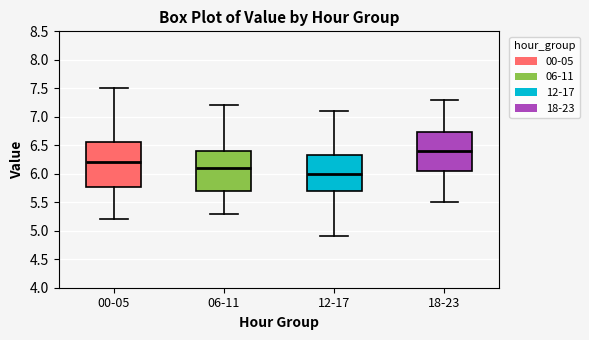

Which box's median line is the highest?

18-23